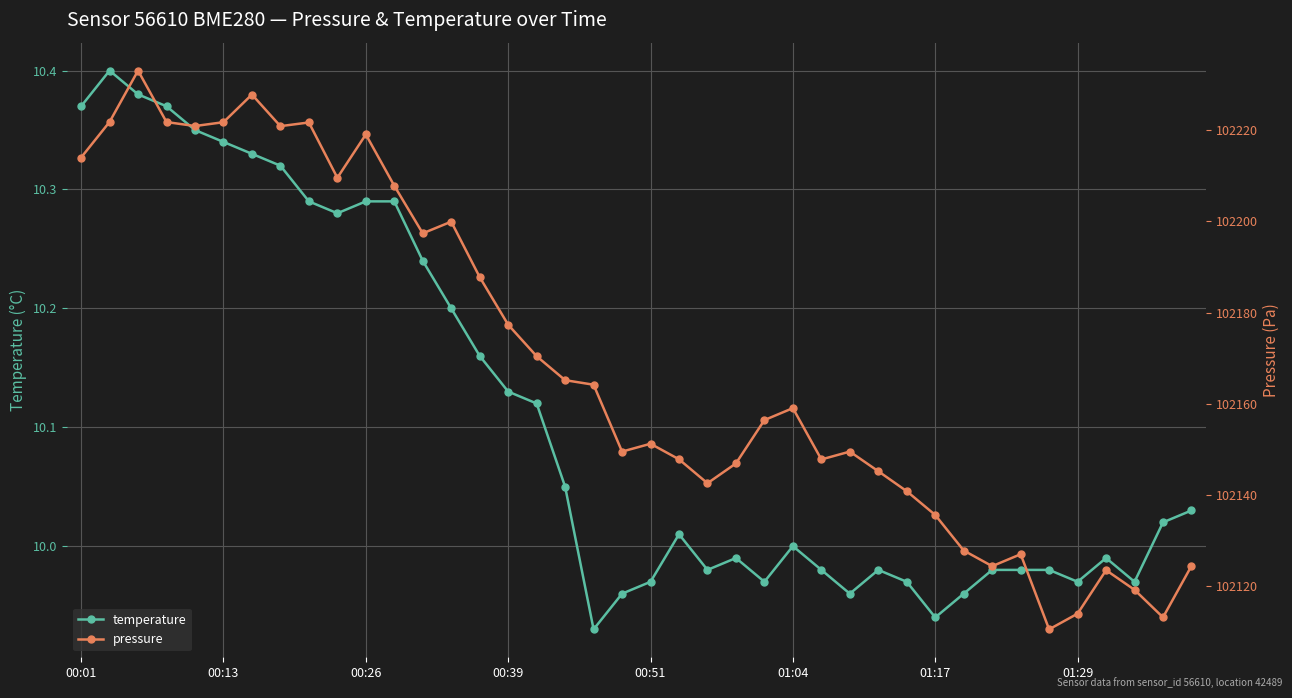

What is the difference between the highest and lowest values at 31?

102117.9